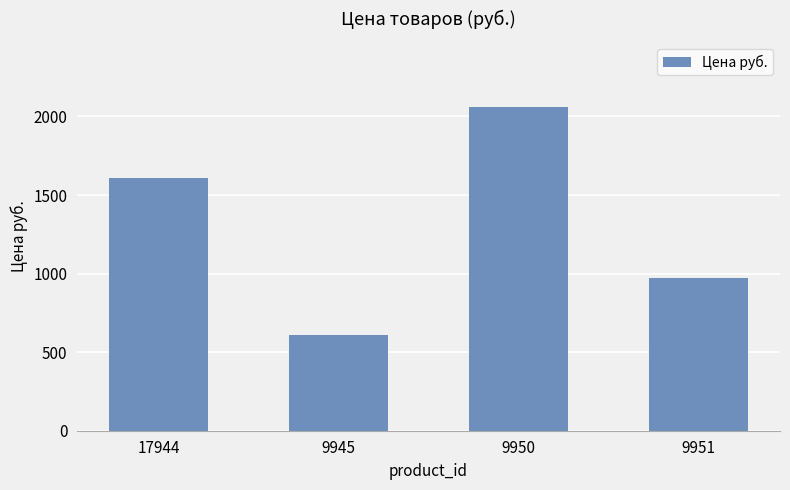

Reading left to right, what are all the values shown in this chart?

17944=1606.8	9945=608.0	9950=2062.0	9951=972.0